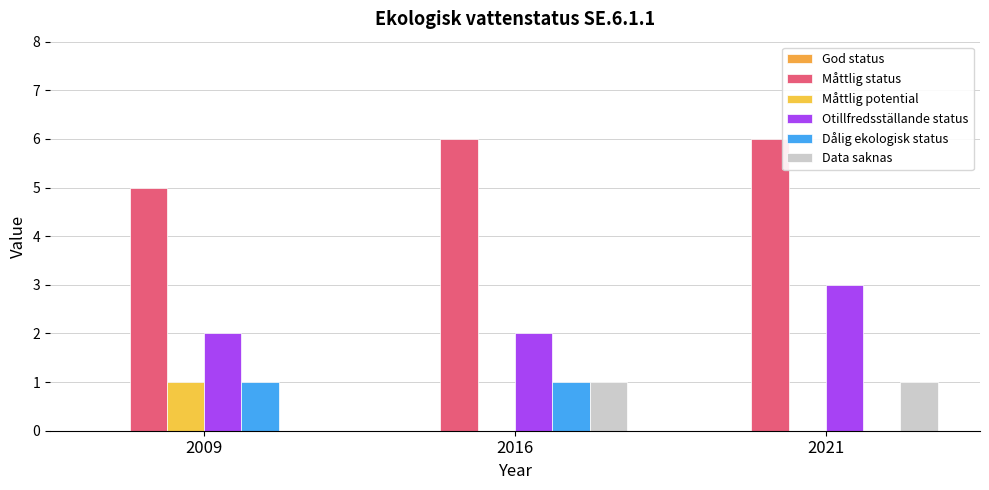

Does the chart contain stacked bars?

No